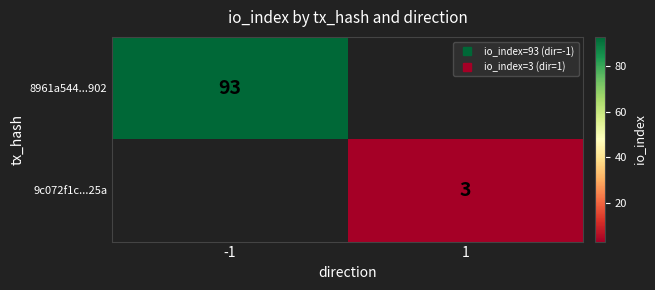

What is the minimum value shown in the chart?

3.0